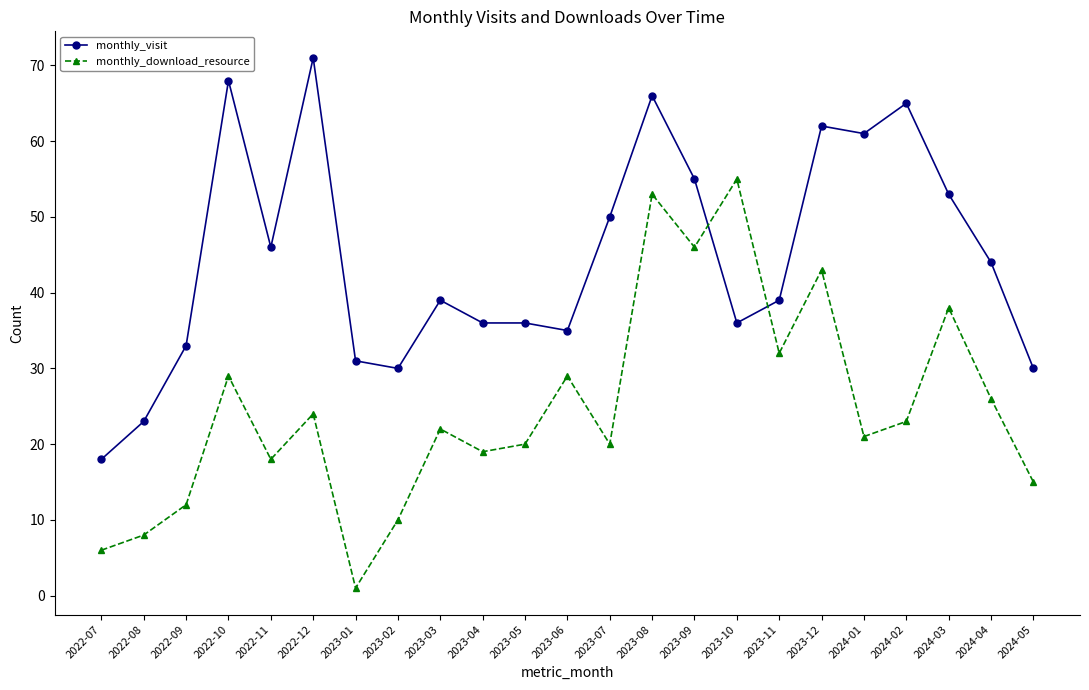

What is the highest value of the monthly_download_resource series?

55